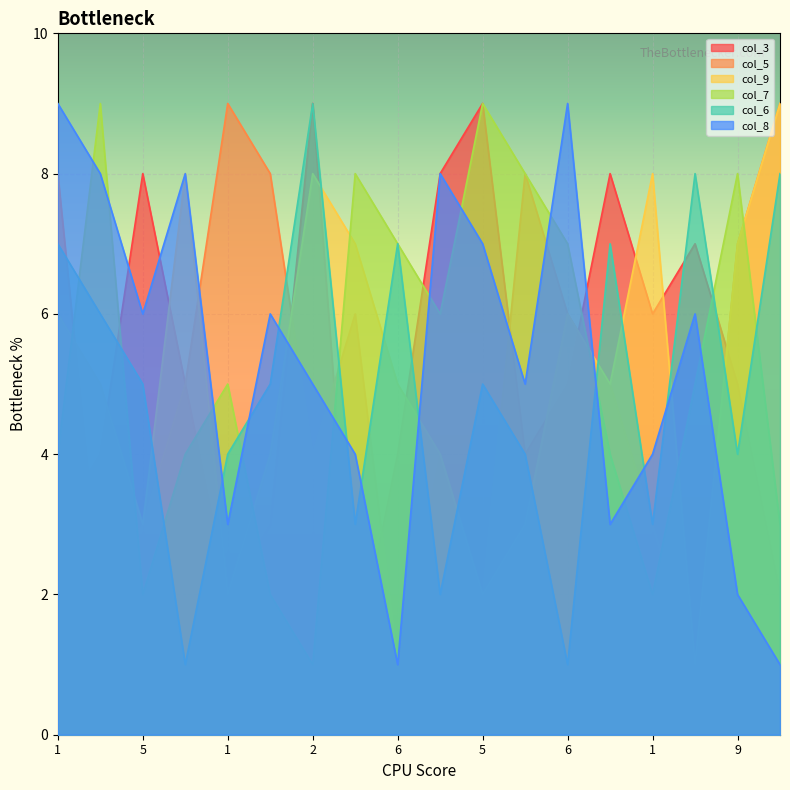

At how many categories does at least one series exceed 6?

18